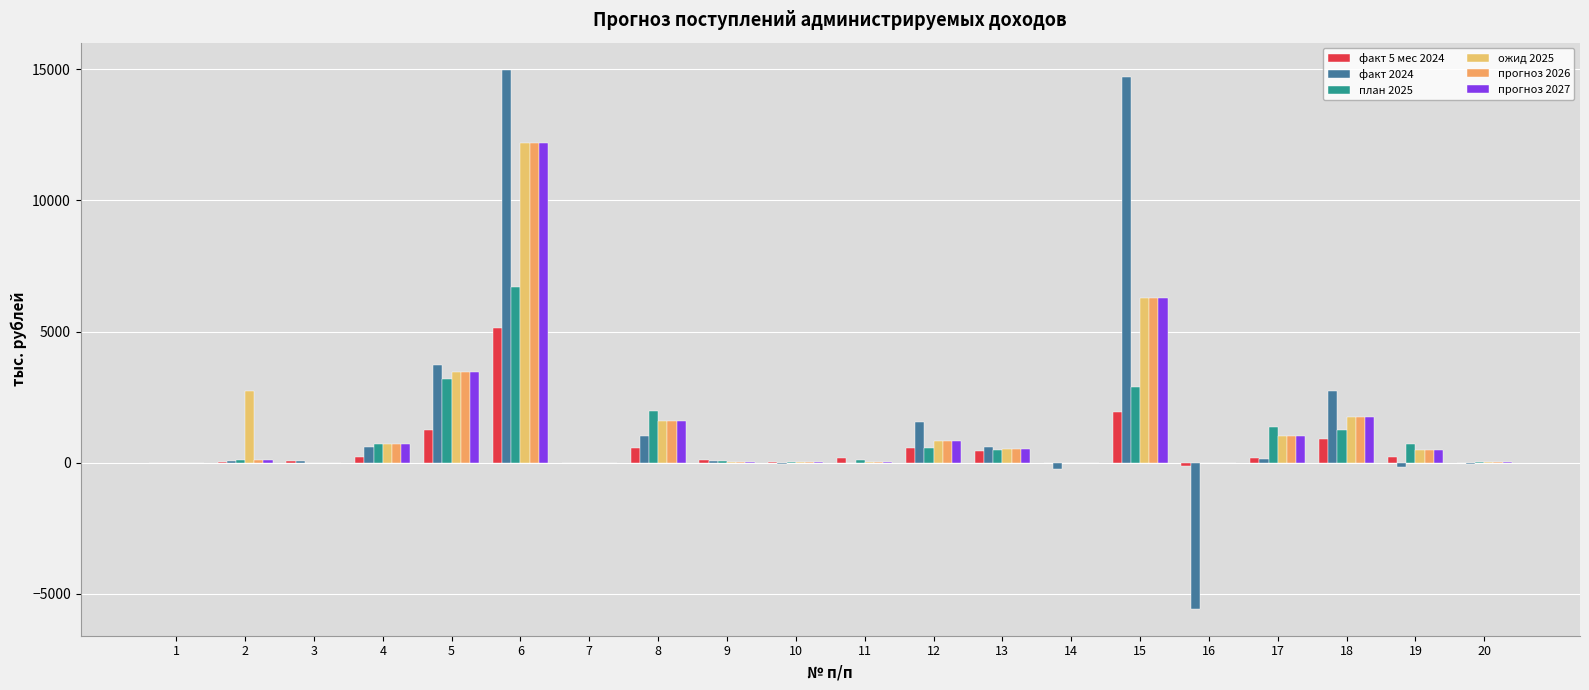

The value of прогноз 2026 at 17 is 1019.9. True or false?

True